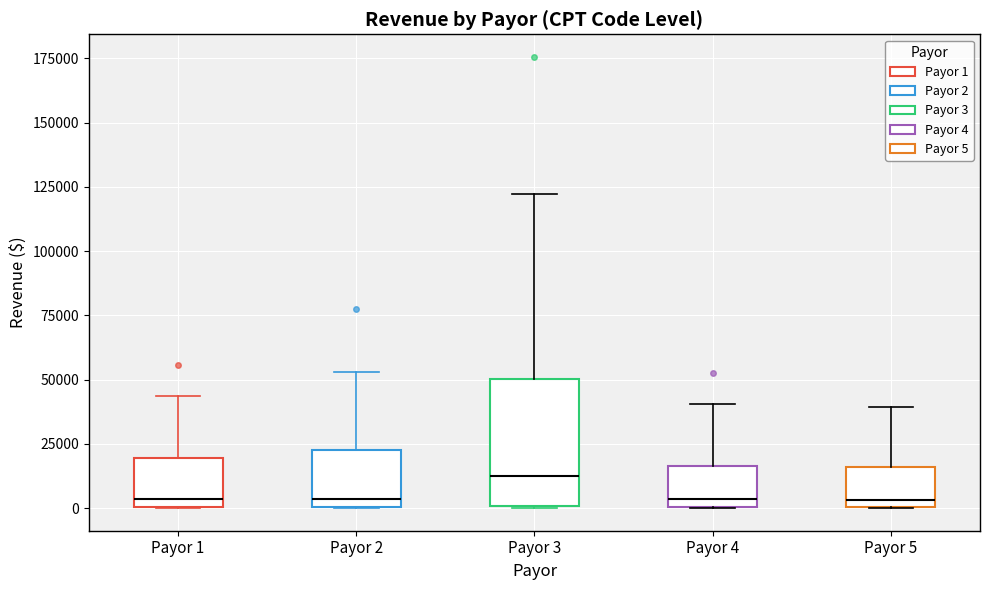

Reading left to right, transcribe this box plot: for each box, give where its median line is, the range the box spans, and where its two whiskers end, as read against the y-axis. The values are not printed on the chart, so give them approximately, as read against the axis.

Payor 1: median 5000, box 0 to 20000, whiskers 0 to 45000
Payor 2: median 5000, box 0 to 20000, whiskers 0 to 55000
Payor 3: median 15000, box 0 to 50000, whiskers 0 to 120000
Payor 4: median 5000, box 0 to 15000, whiskers 0 to 40000
Payor 5: median 5000, box 0 to 15000, whiskers 0 to 40000